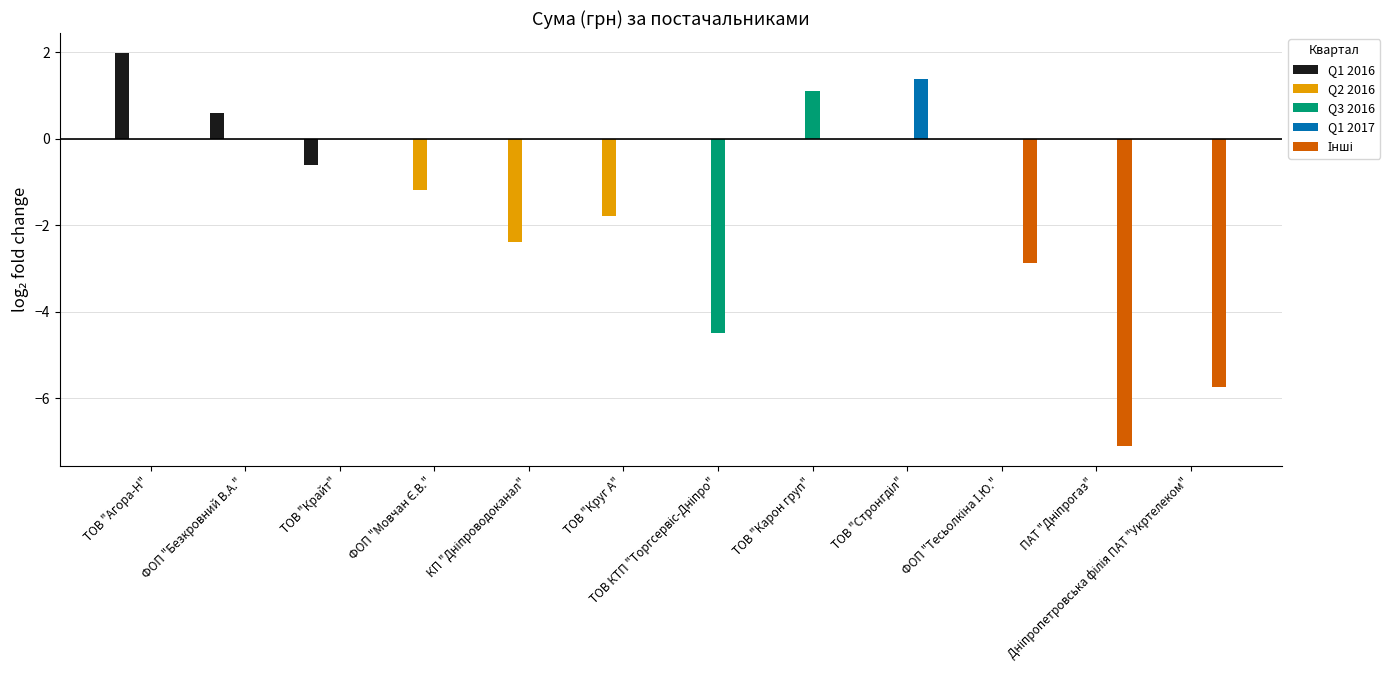

What is the sum of all Q1 2017 values?

1.4